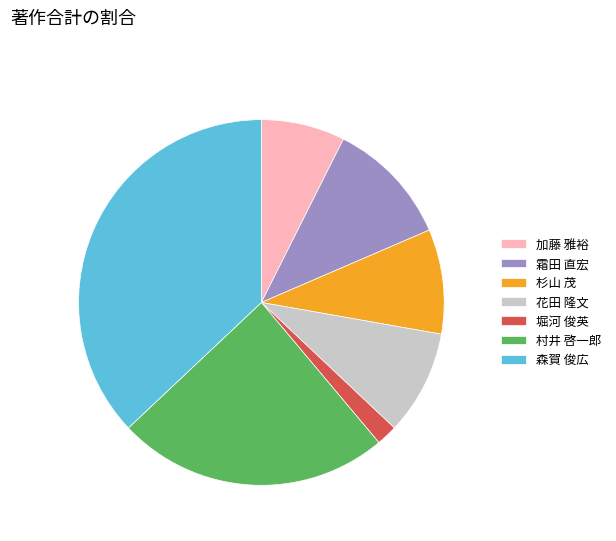

Is there any slice that represents more than half of the pie?

No